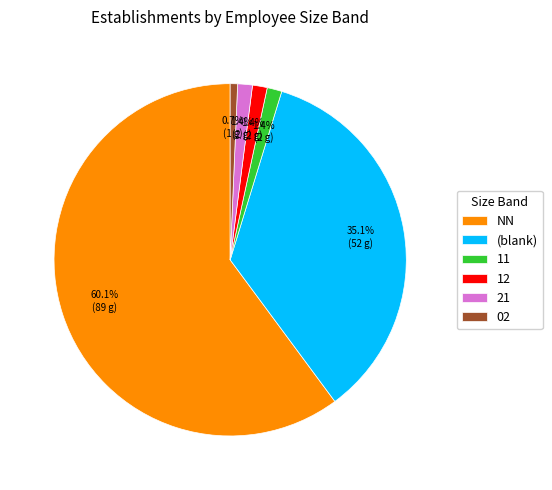

Combined, do NN and 11 account for over 50%?

Yes